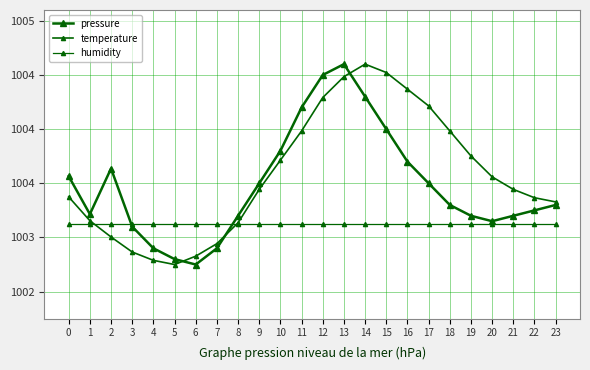

How many lines are shown in the chart?

3